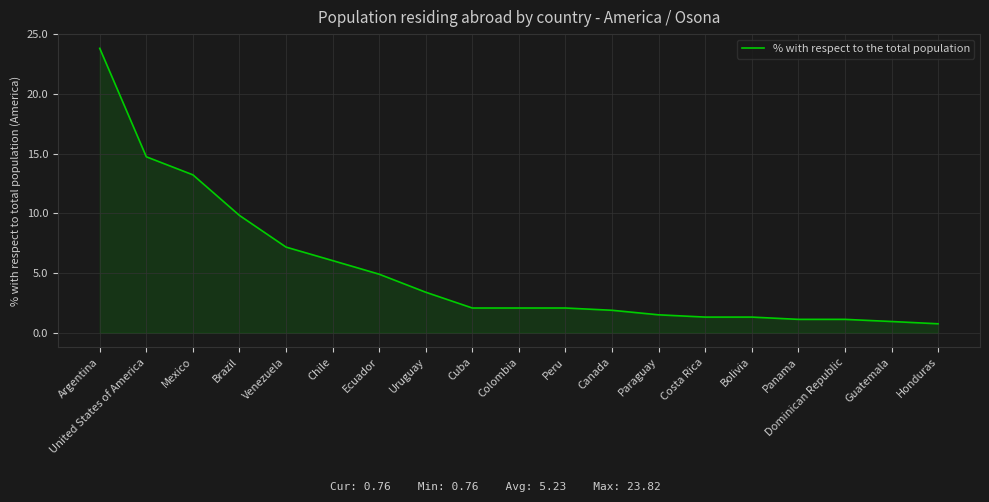

What value does the data have at Mexico?

13.2